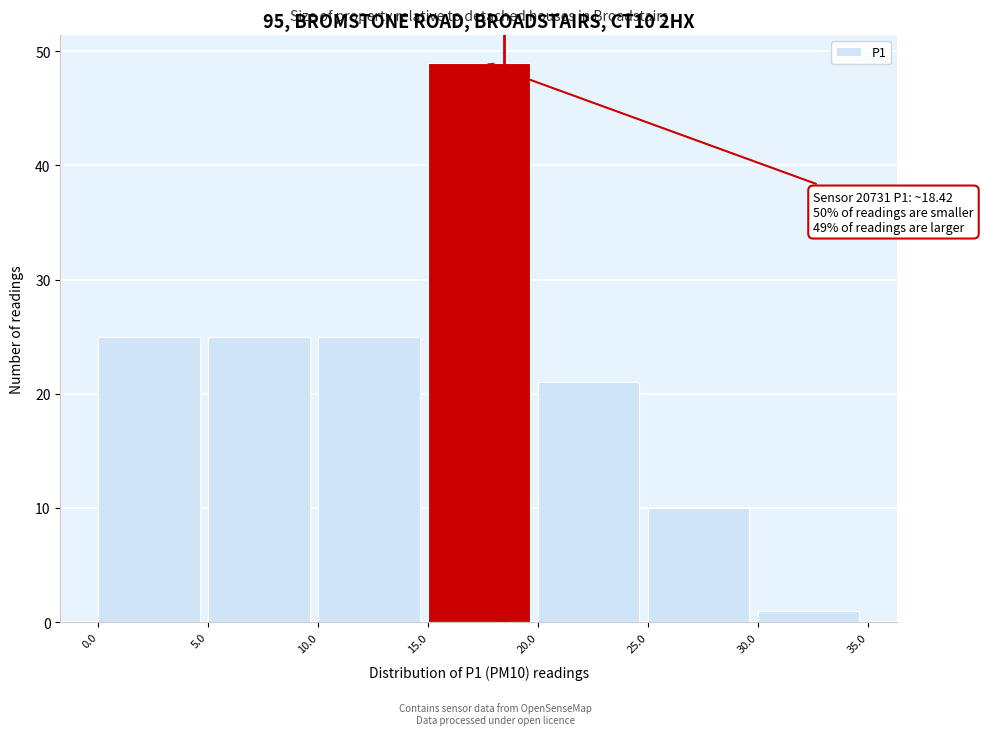

Which range on the x-axis has the tallest bar?

15.0 to 20.0